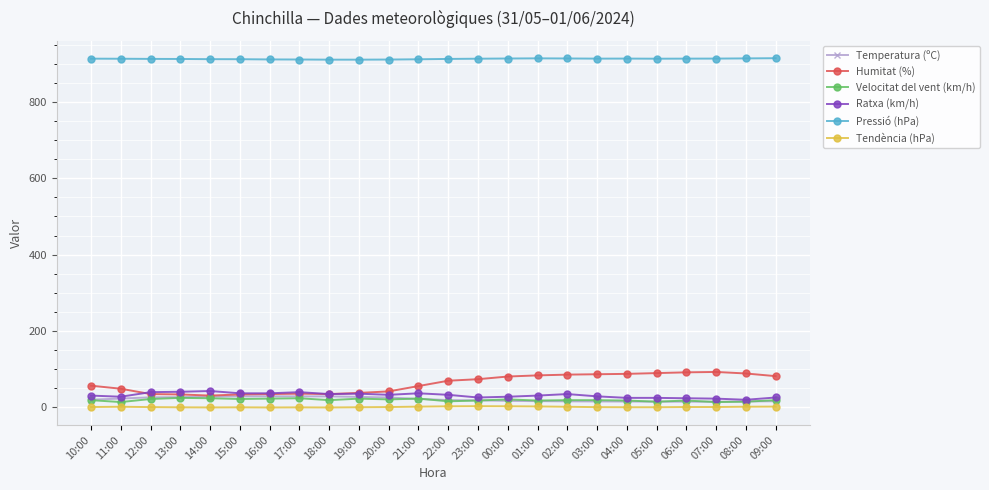

At how many categories does at least one series exceed 747?

24